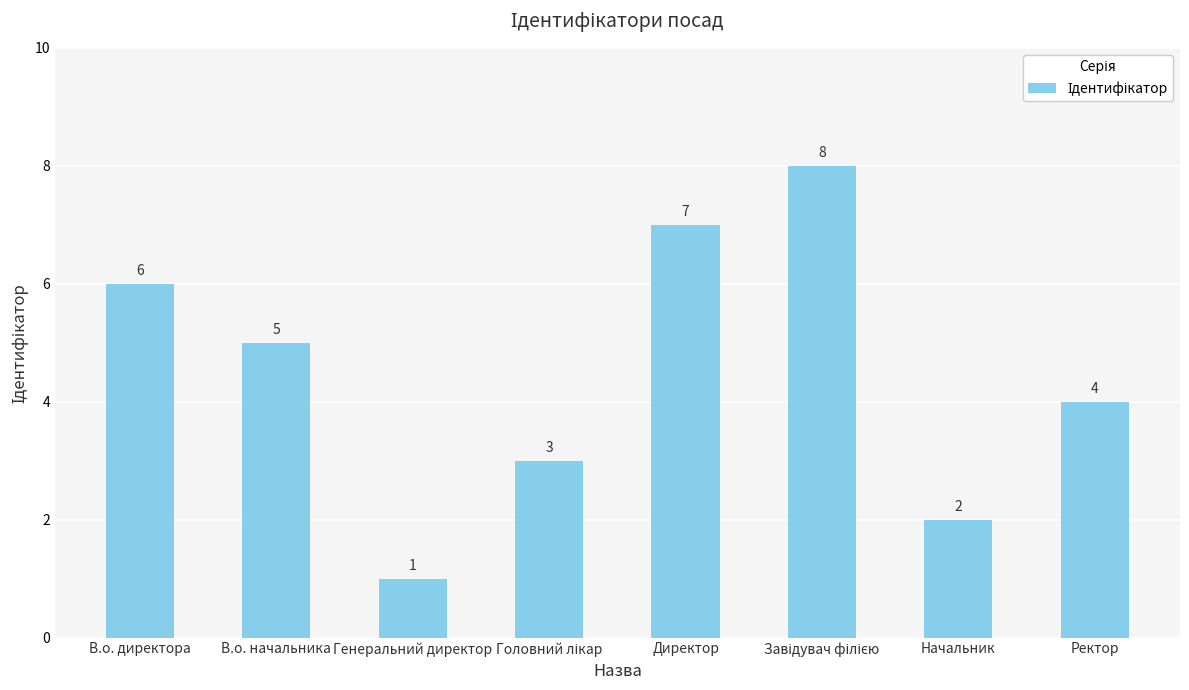

Where does the data first go above 5?

В.о. директора